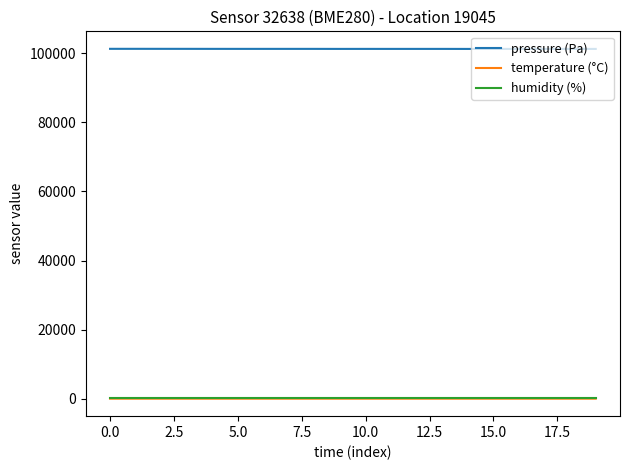

What is the minimum value shown in the chart?

5.1